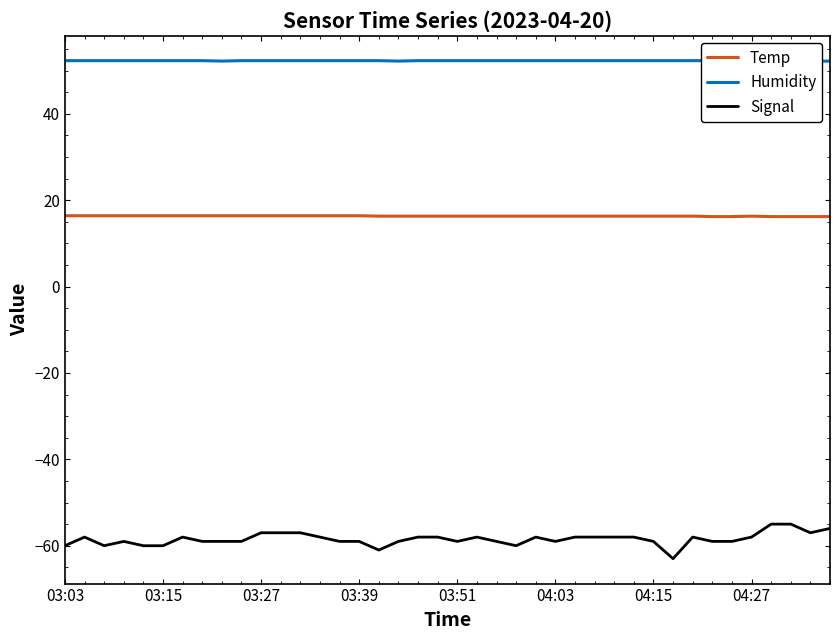

True or false: Temp has a value of 24.5 at 04:15.

False